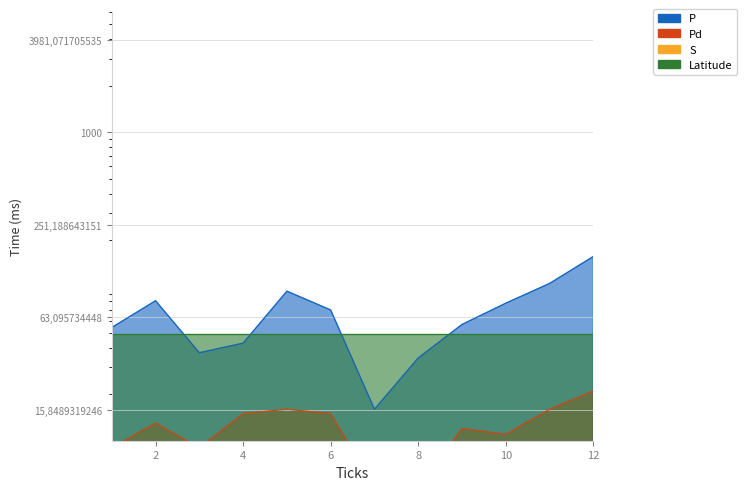

The value of P at 9 is 56.7. True or false?

True